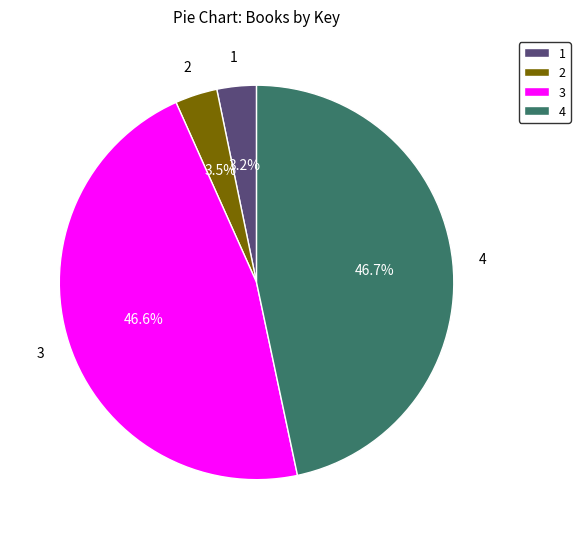

Combined, what portion of the pie is 1 and 4?

49.9%